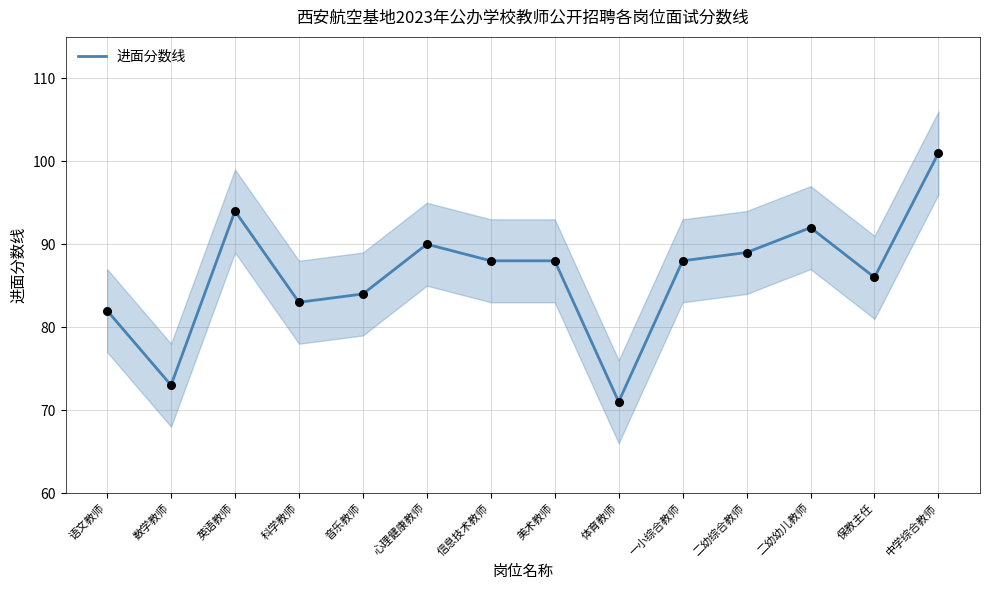

What is the ratio of the value at 二幼幼儿教师 to the value at 中学综合教师?

0.9